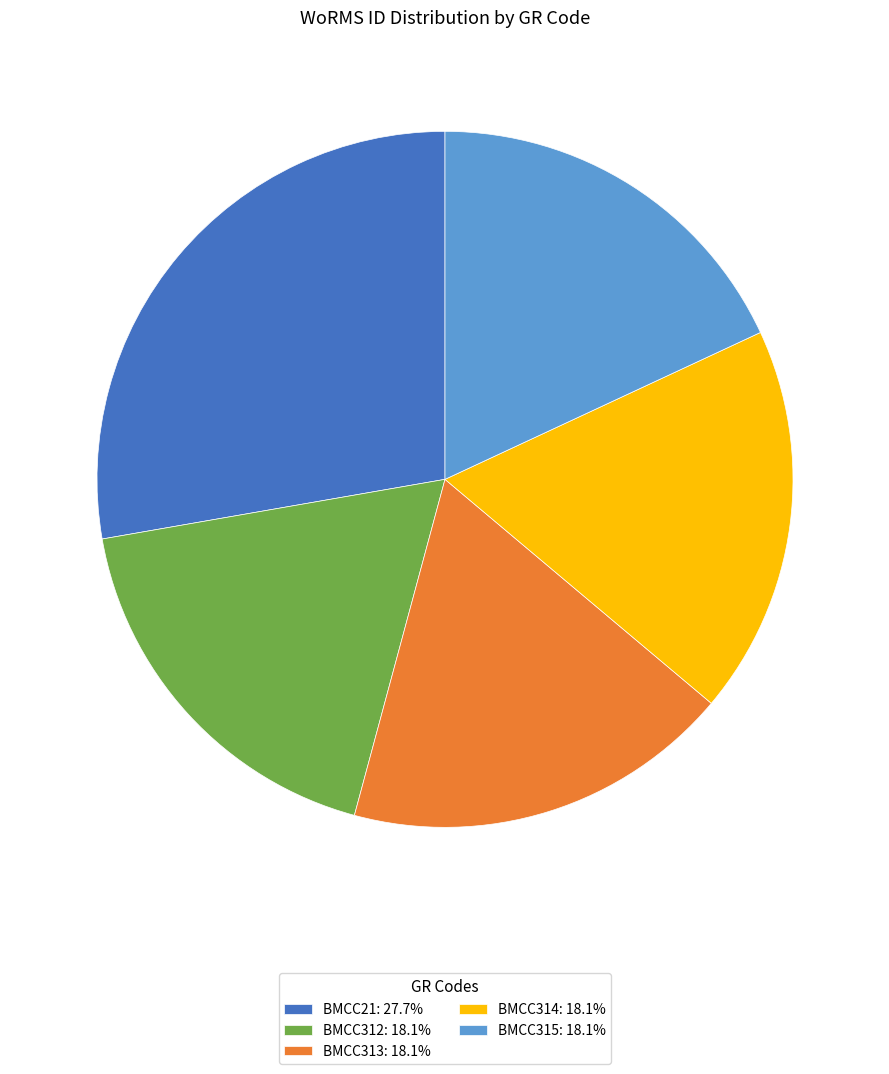

The BMCC315 slice represents 12% of the pie. True or false?

False